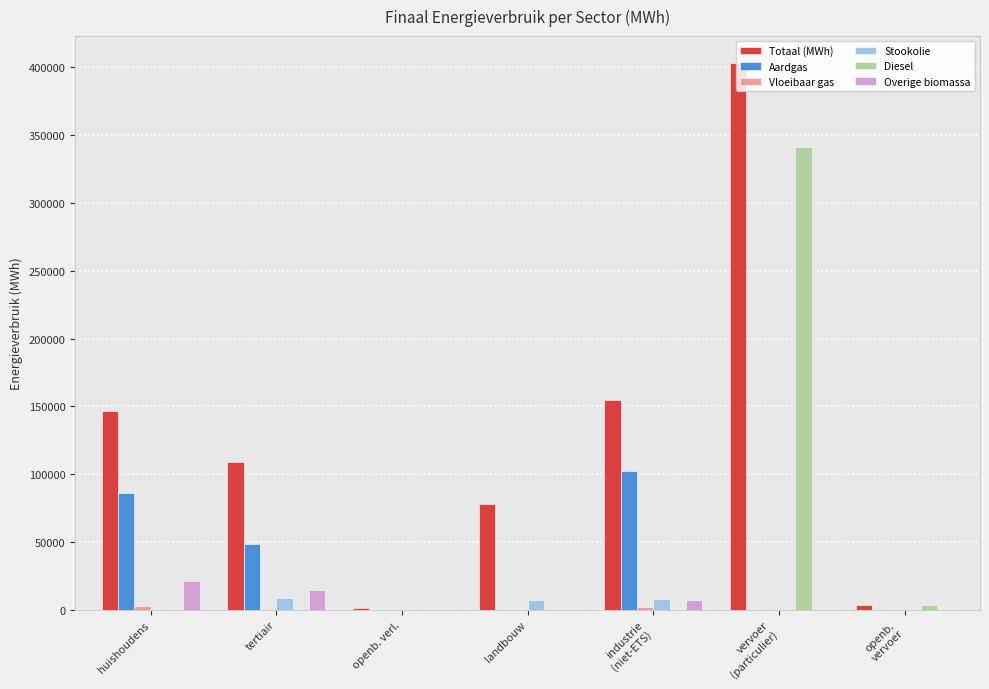

Which series changed the most between huishoudens and openb. verl.?

Totaal (MWh)